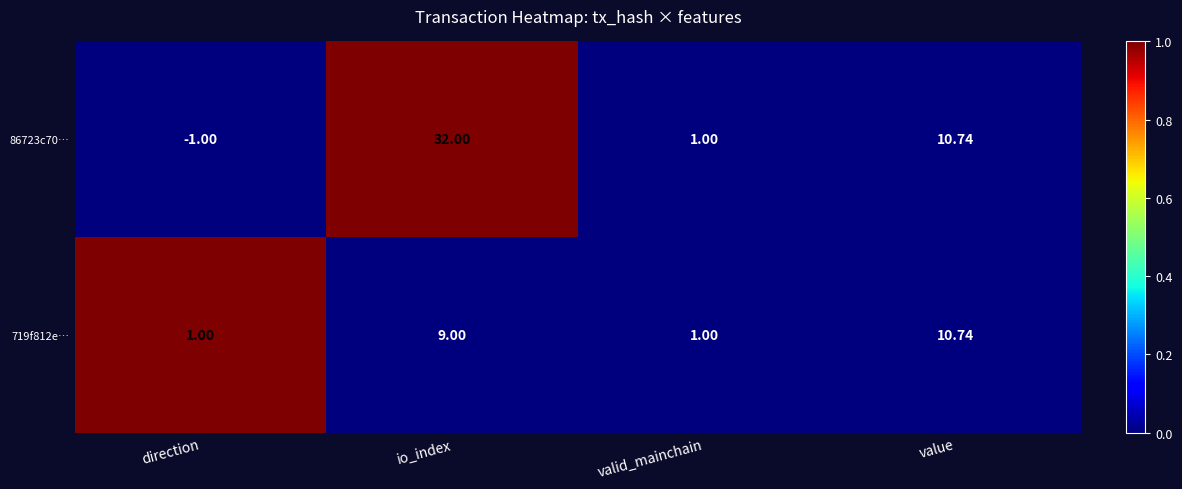

Which label corresponds to the largest value in the chart?

io_index